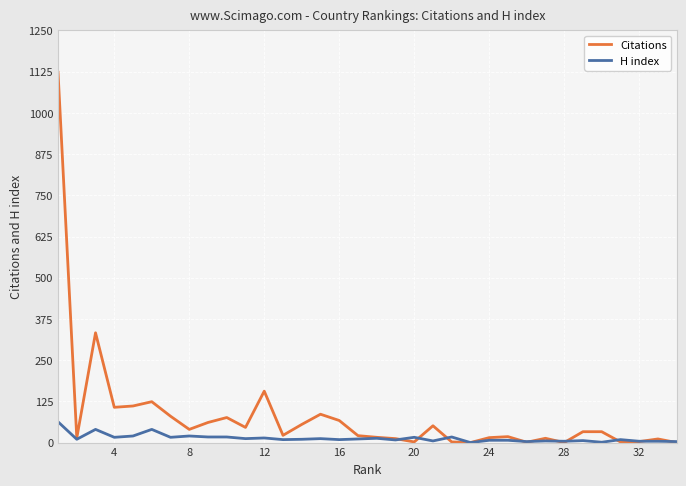

List the series in order of their overall mean, lowest first.

H index, Citations